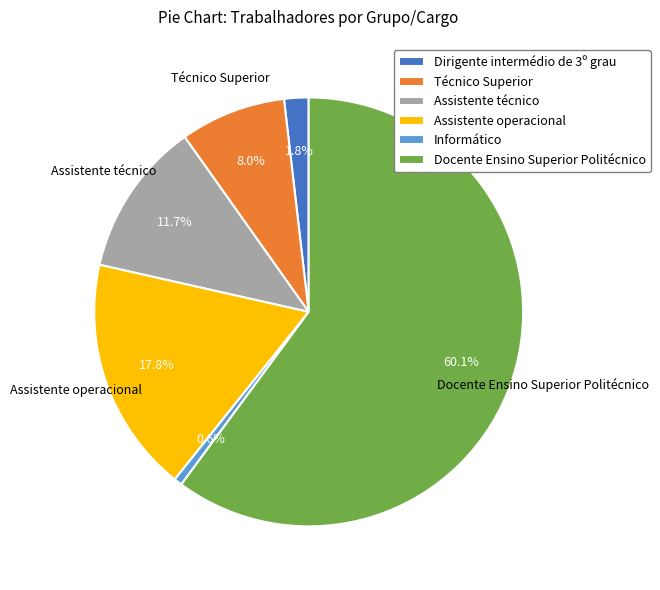

What percentage is the Assistente técnico slice, to the nearest percent?

12%